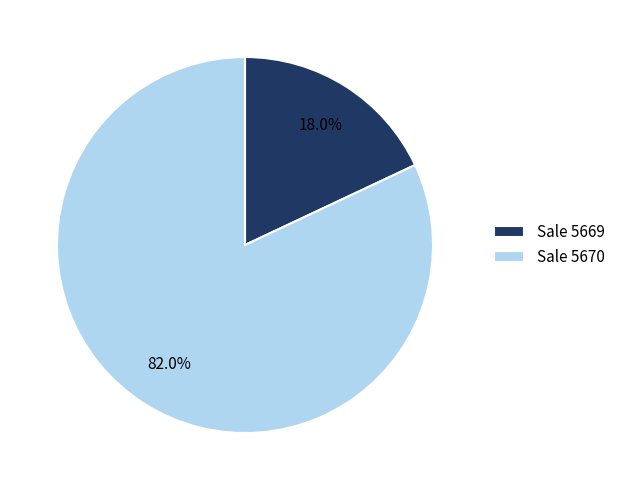

Rank the categories by value from highest to lowest.

Sale 5670, Sale 5669